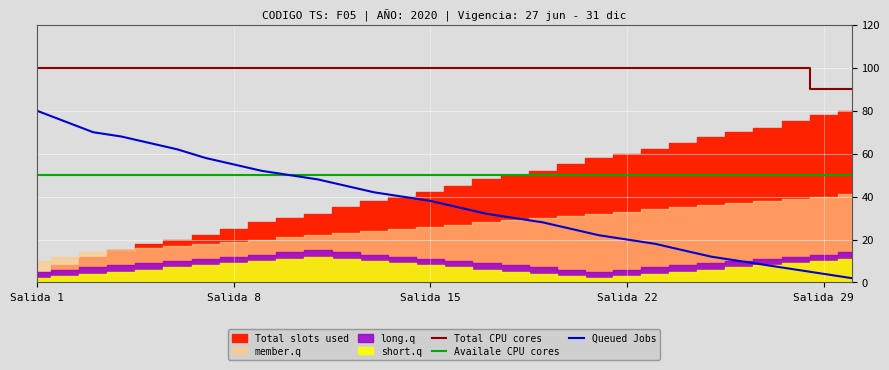

What is the average value of the Availale CPU cores series?

50